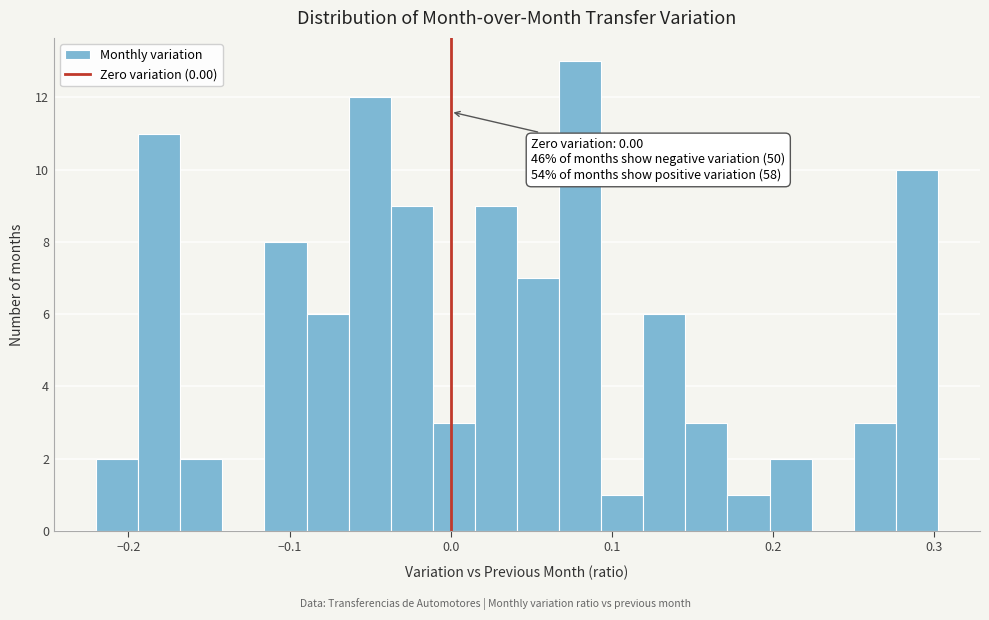

Around what value on the x-axis is the tallest bar? Give the approximate position of its centre, as read against the axis.

0.08